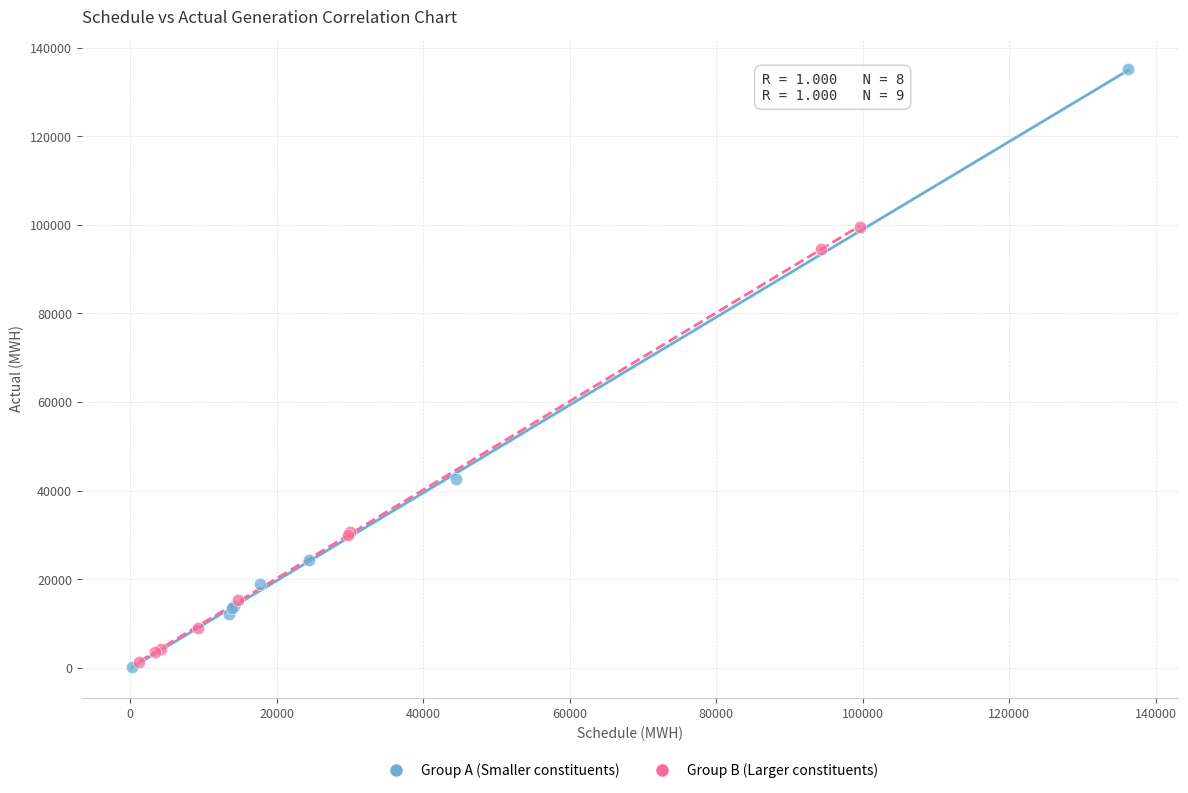

Which series has the widest spread of Y values?

Group A (Smaller constituents)